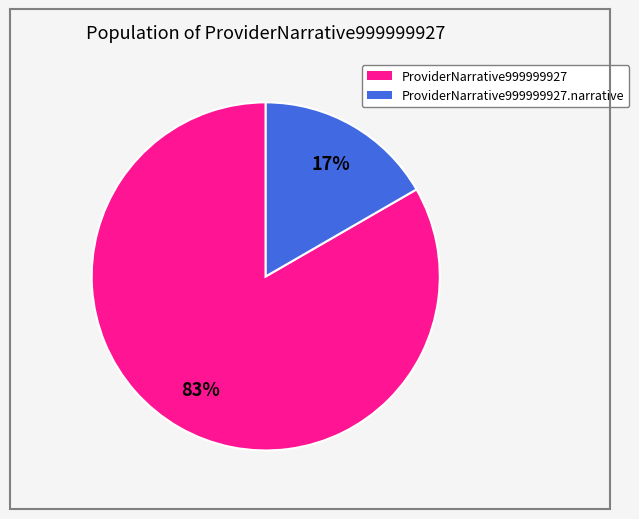

Is there a majority slice in this chart?

Yes